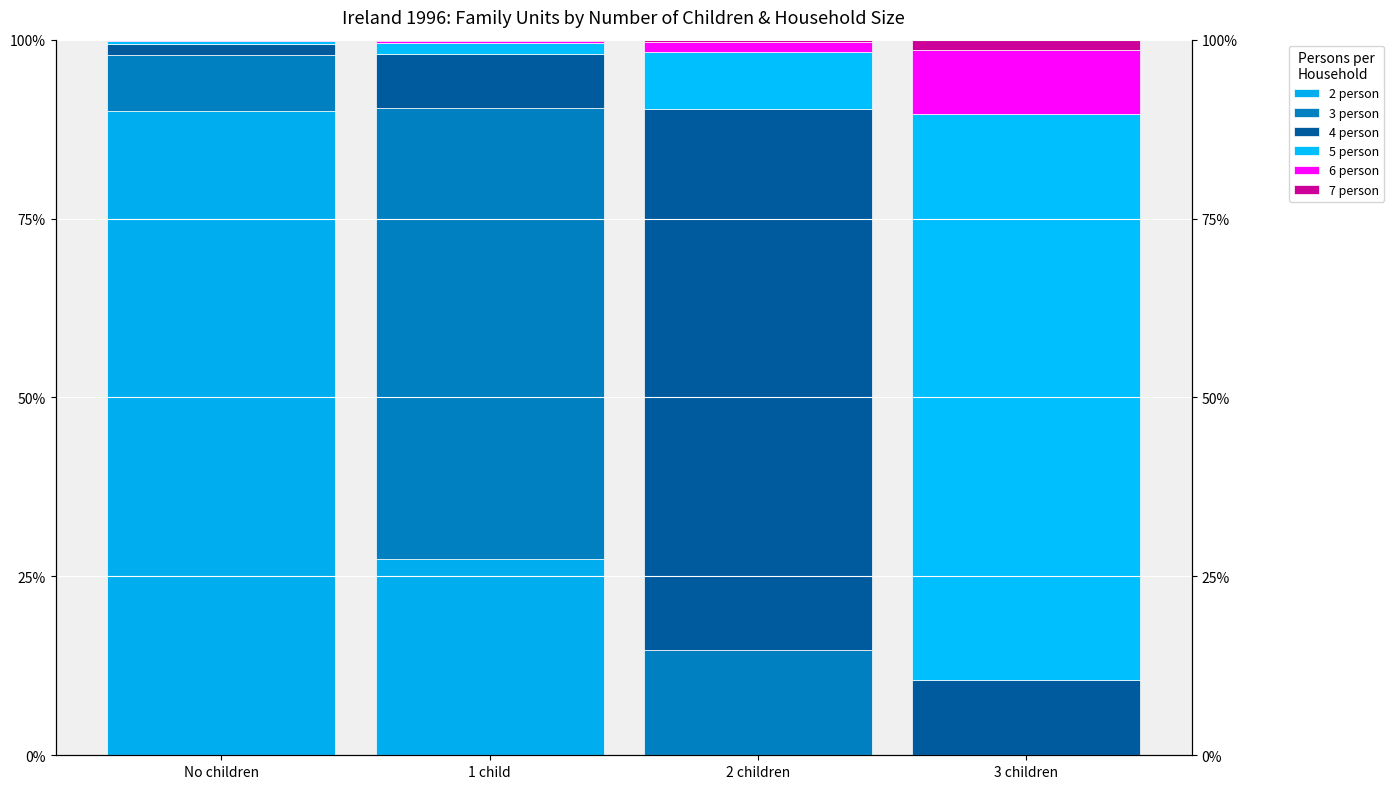

What is the average value of the 3 person series?

21.4